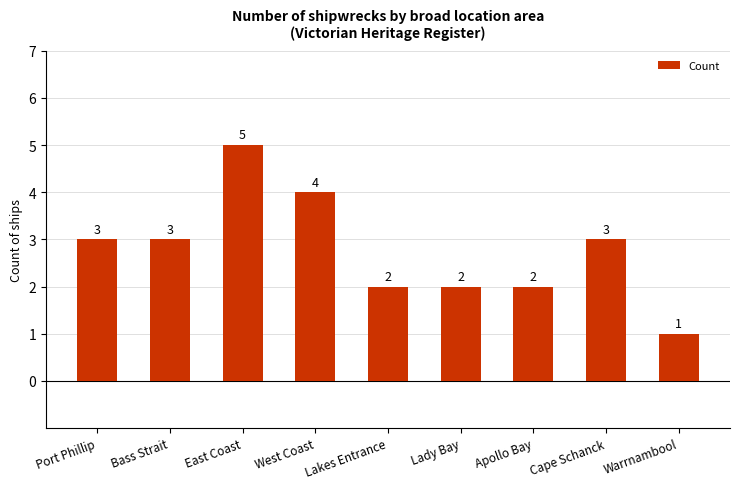

What is the difference between the values at East Coast and Cape Schanck?

2